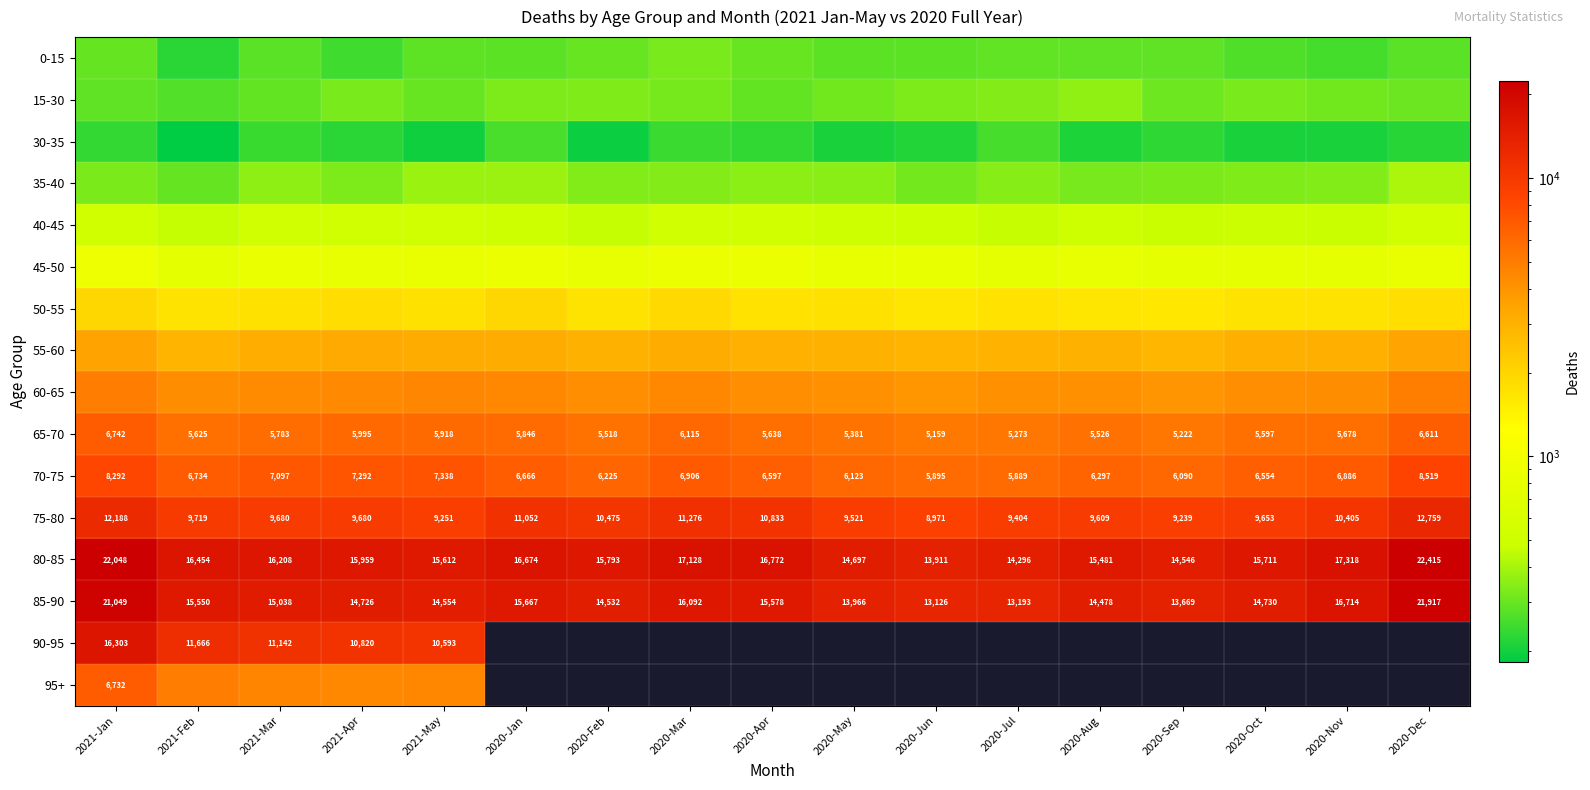

What is the sum of the 65-70 values at 2020-Jan and 2020-Sep?

11068